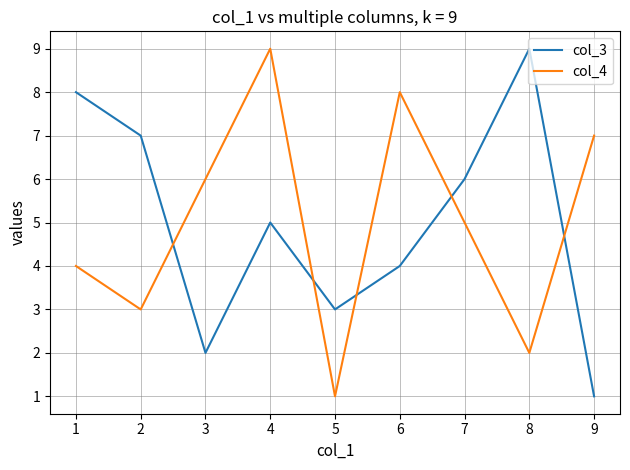

Does the chart have visible grid lines?

Yes